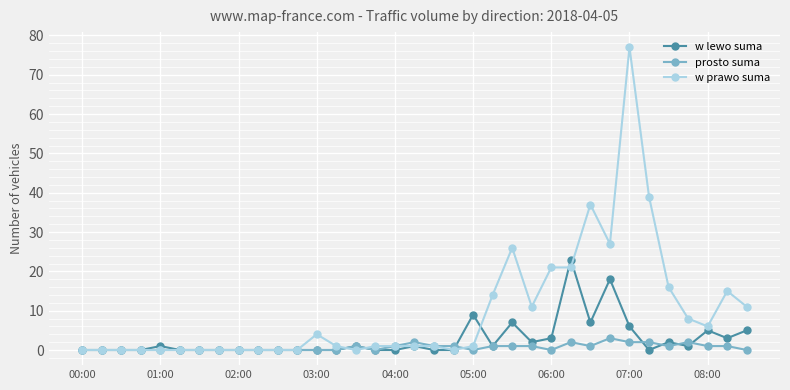

What is the maximum value shown in the chart?

77